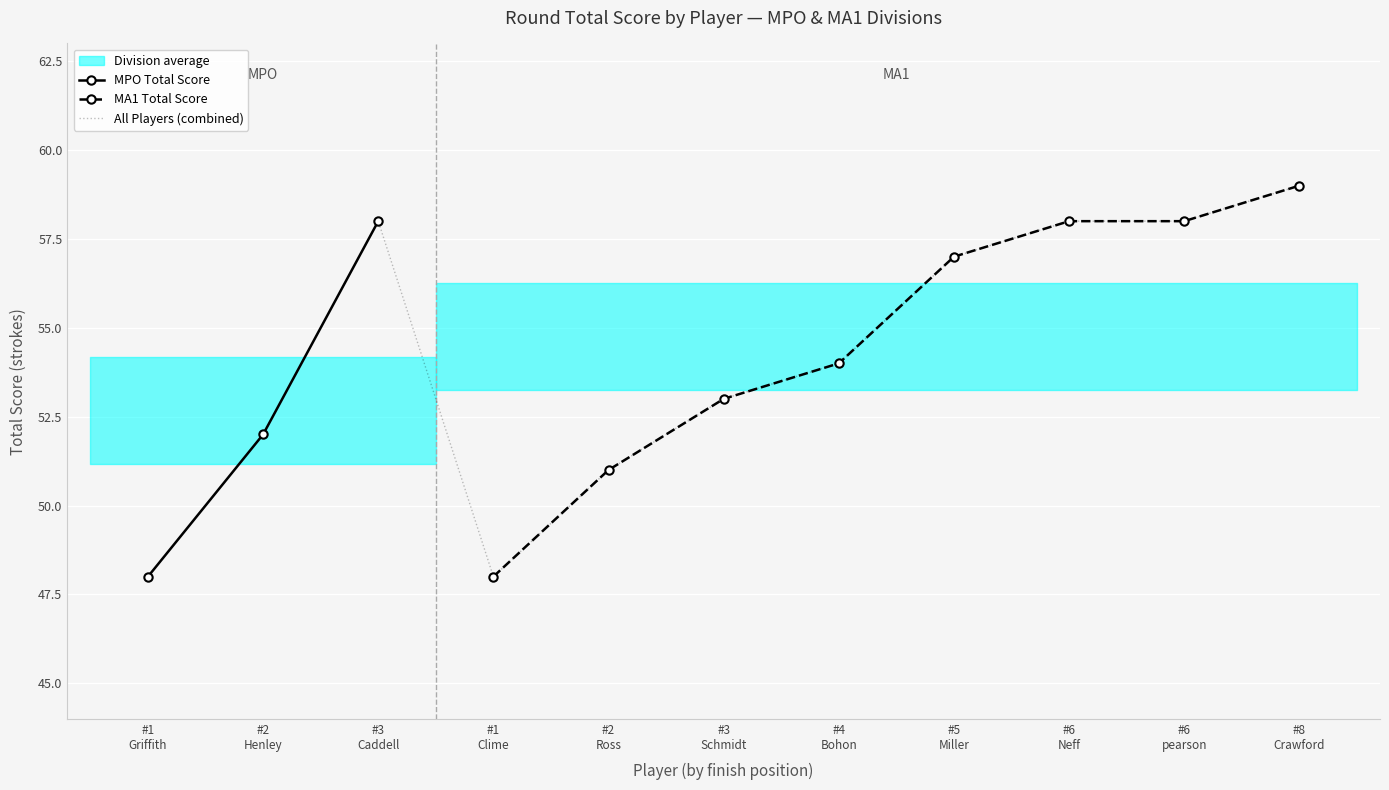

What is the sum of the event_total_score values at 3 and 3?

111